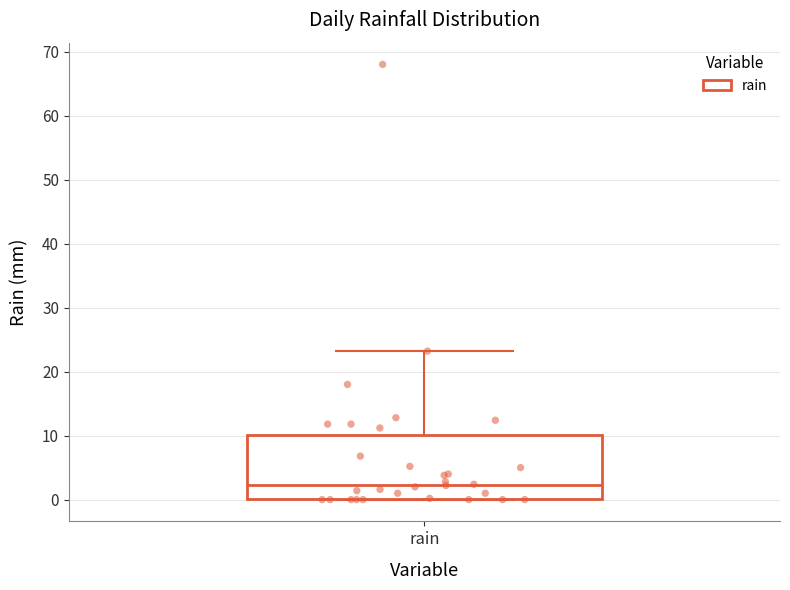

Read this box plot against the y-axis: the position of the median line, the range covered by the box, and the ends of both whiskers. The values are not printed on the chart, so give them approximately, as read against the axis.

median 2, box 0 to 10, whiskers 0 to 23